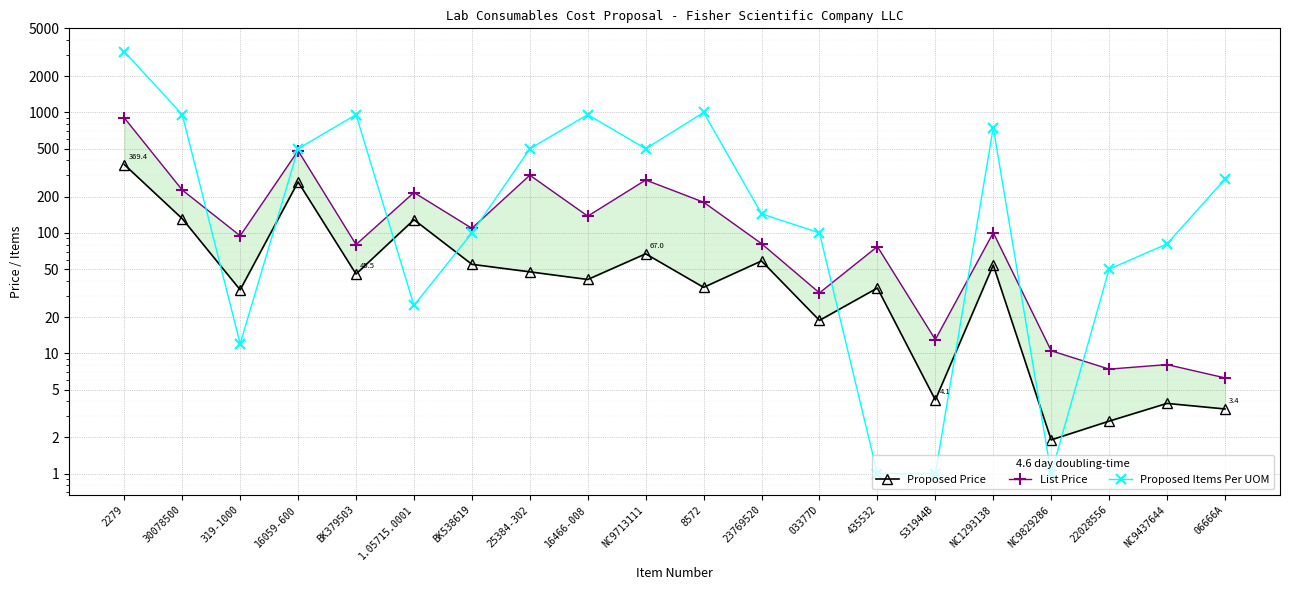

At which category does Proposed Items Per UOM reach its first local peak?

BK379503